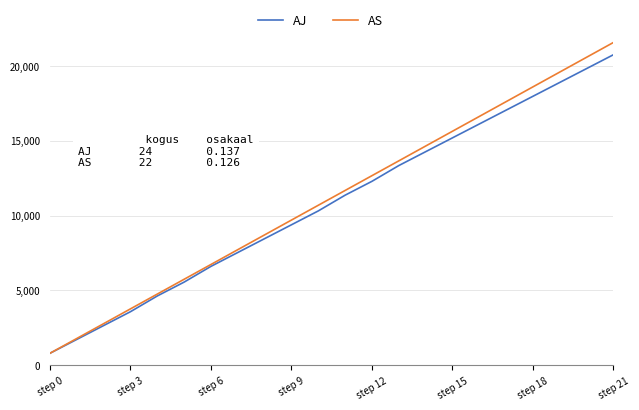

What is the minimum value shown in the chart?

800